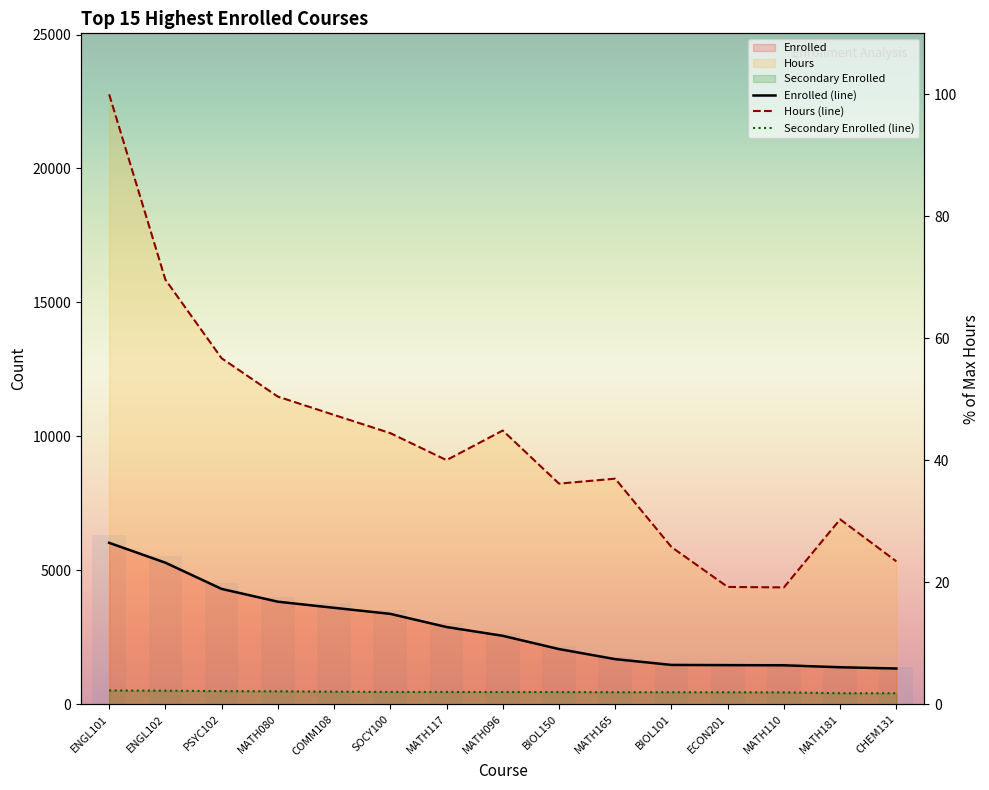

How many groups of bars are there?

15